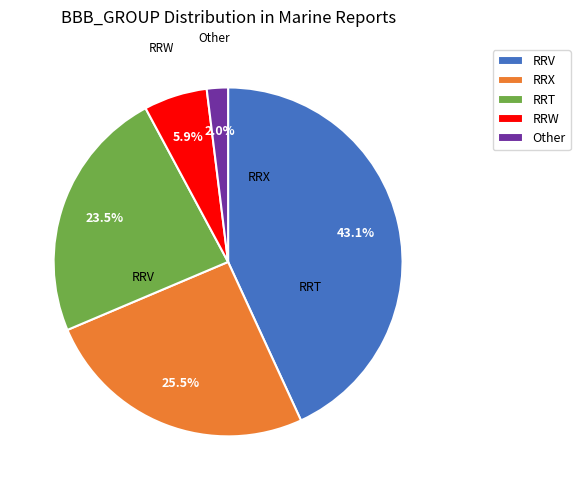

Which has a higher value, RRT or Other?

RRT